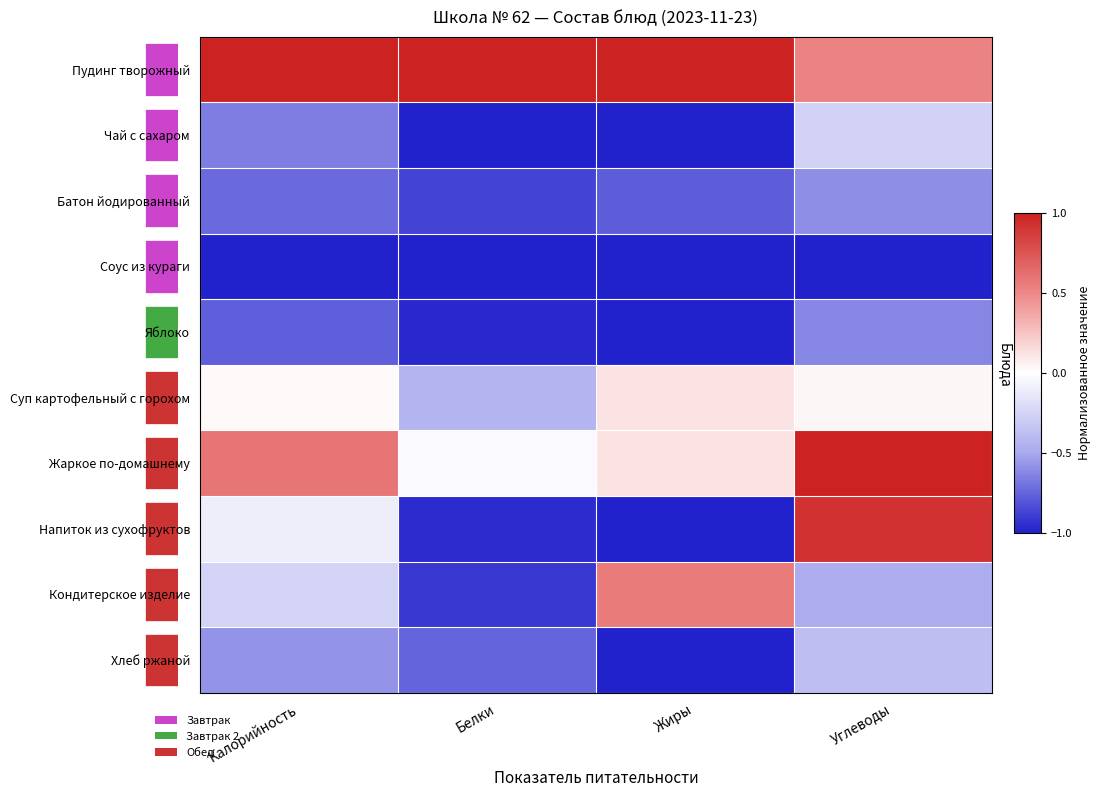

Reading left to right, list all the values displayed in this chart.

Пудинг творожный: Калорийность=1.0	Белки=1.0	Жиры=1.0	Углеводы=0.5
Чай с сахаром: Калорийность=-0.7	Белки=-1.0	Жиры=-1.0	Углеводы=-0.3
Батон йодированный: Калорийность=-0.7	Белки=-0.9	Жиры=-0.8	Углеводы=-0.6
Соус из кураги: Калорийность=-1.0	Белки=-1.0	Жиры=-1.0	Углеводы=-1.0
Яблоко: Калорийность=-0.8	Белки=-1.0	Жиры=-1.0	Углеводы=-0.6
Суп картофельный с горохом: Калорийность=0.0	Белки=-0.4	Жиры=0.1	Углеводы=0.0
Жаркое по-домашнему: Калорийность=0.6	Белки=-0.0	Жиры=0.1	Углеводы=1.0
Напиток из сухофруктов: Калорийность=-0.1	Белки=-1.0	Жиры=-1.0	Углеводы=0.9
Кондитерское изделие: Калорийность=-0.3	Белки=-0.9	Жиры=0.6	Углеводы=-0.5
Хлеб ржаной: Калорийность=-0.6	Белки=-0.8	Жиры=-1.0	Углеводы=-0.4